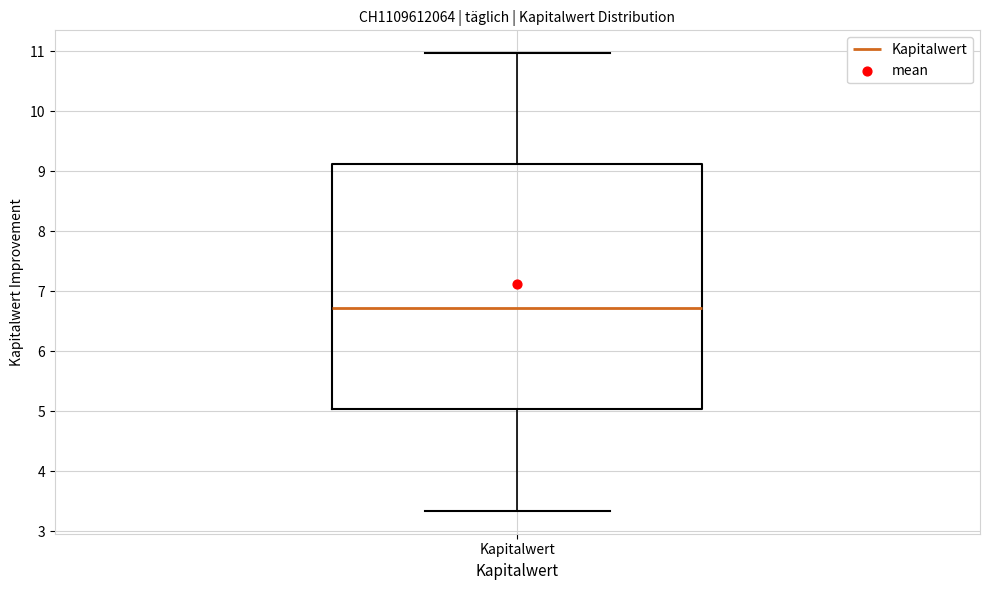

Read this box plot against the y-axis: the position of the median line, the range covered by the box, and the ends of both whiskers. The values are not printed on the chart, so give them approximately, as read against the axis.

median 6.7, box 5.0 to 9.1, whiskers 3.3 to 11.0